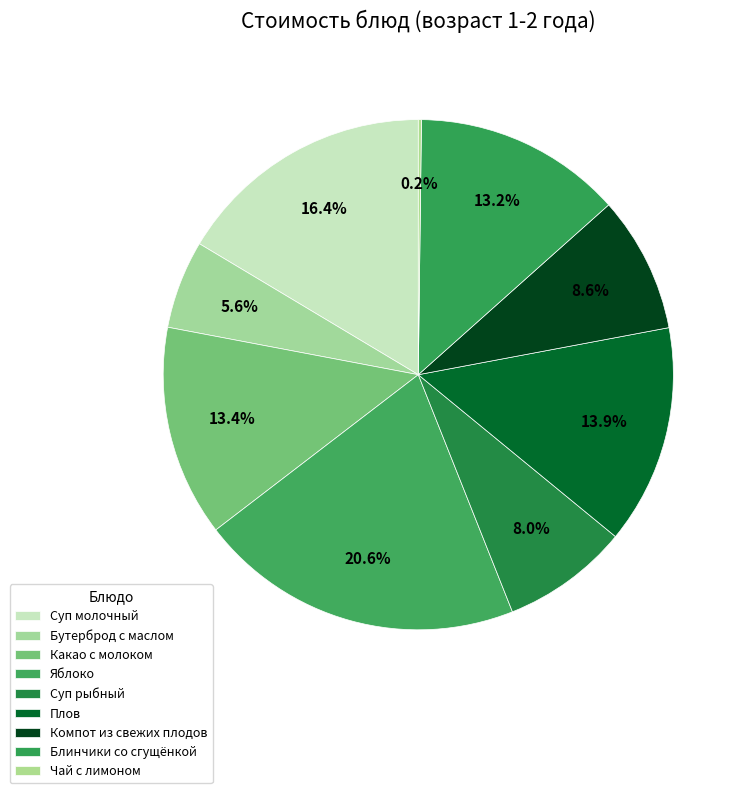

Which slice is the smallest?

Чай с лимоном